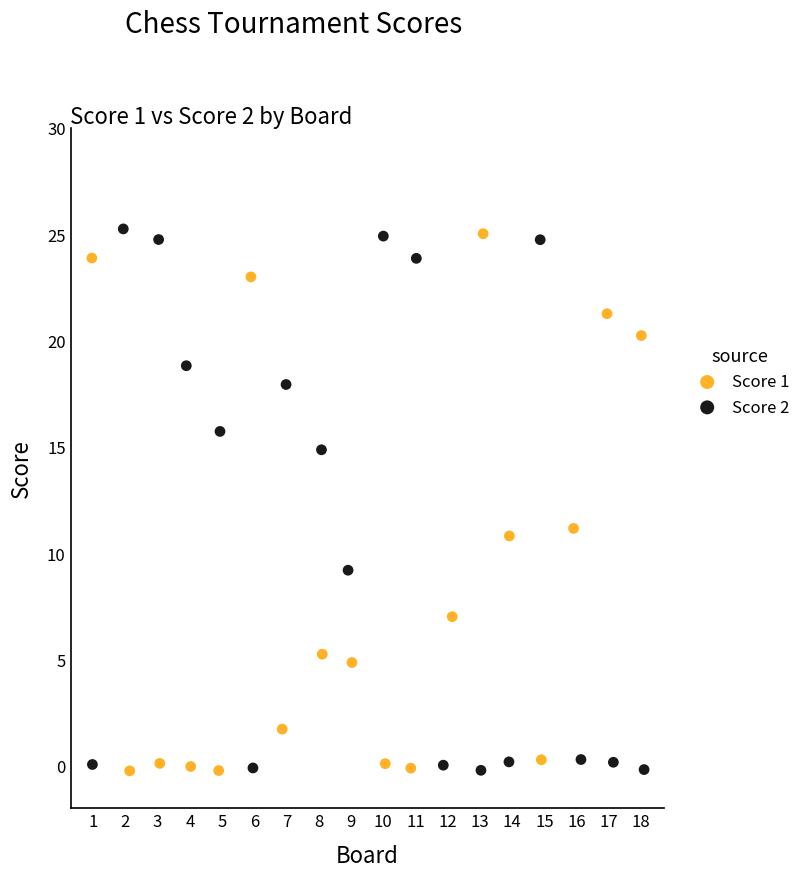

What are all the series names shown in the legend?

Score 1, Score 2